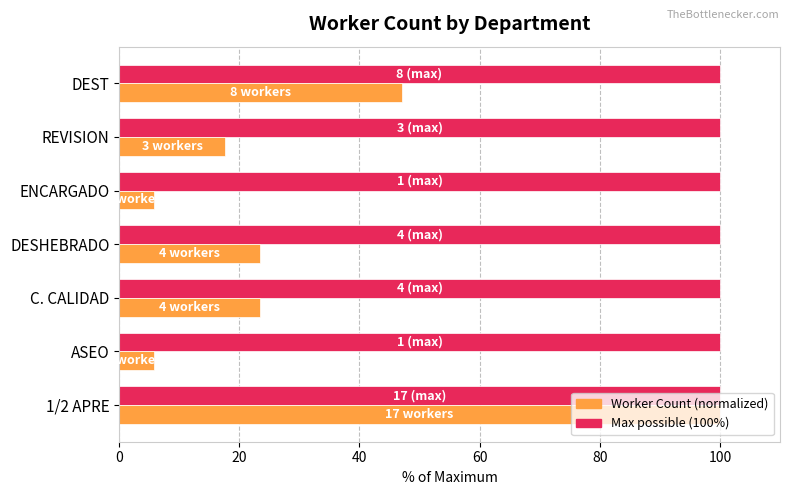

What is the total value across all series at DESHEBRADO?

123.5